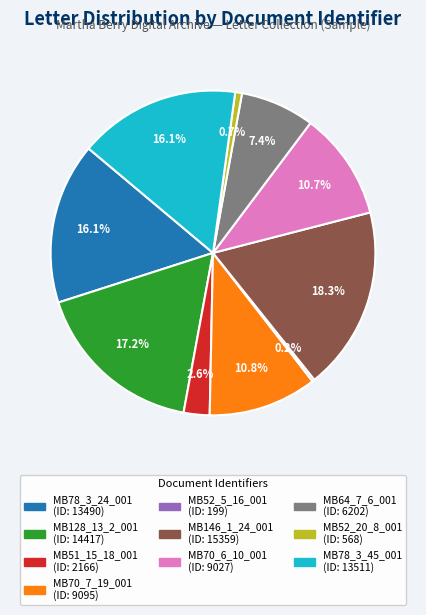

Is there a majority slice in this chart?

No